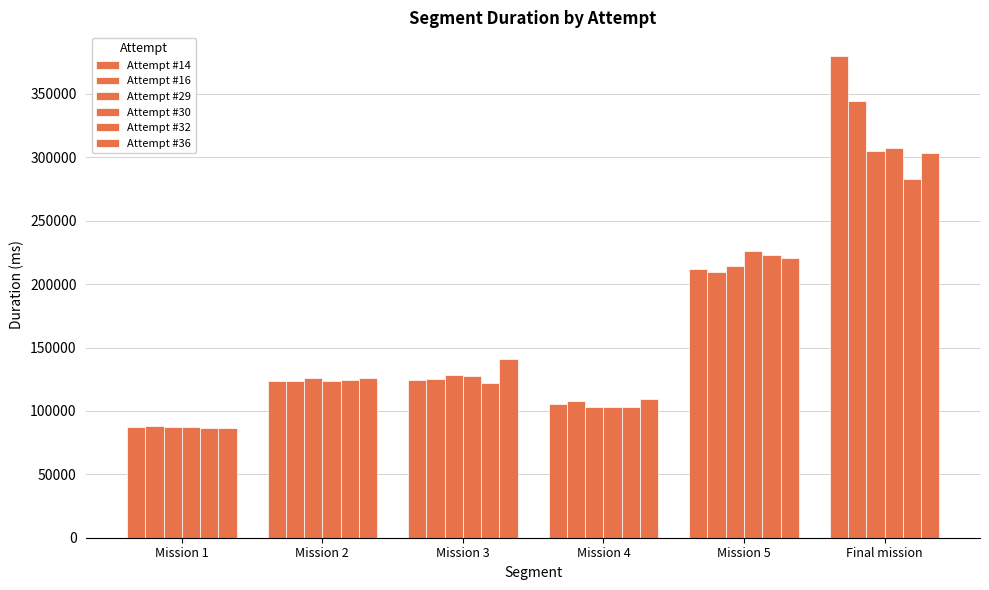

What is the total value across all series at Mission 3?

769424